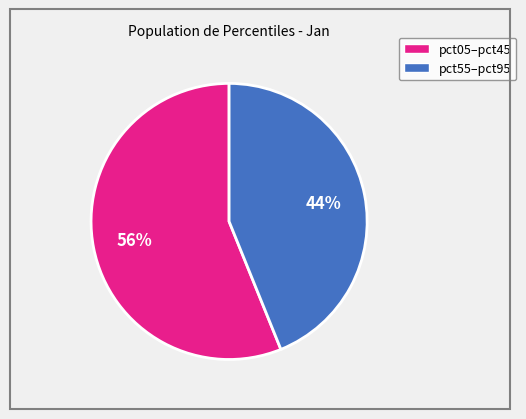

Does any single category account for the majority?

Yes